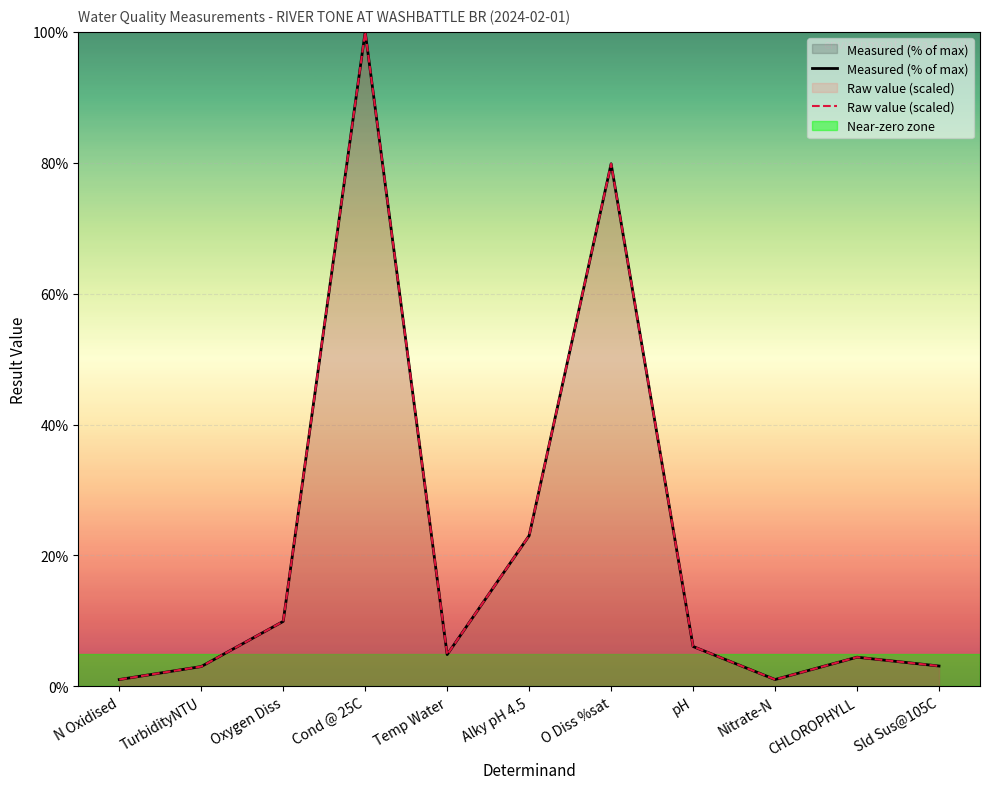

What is the lowest value of the Raw value (scaled) series?

1.0